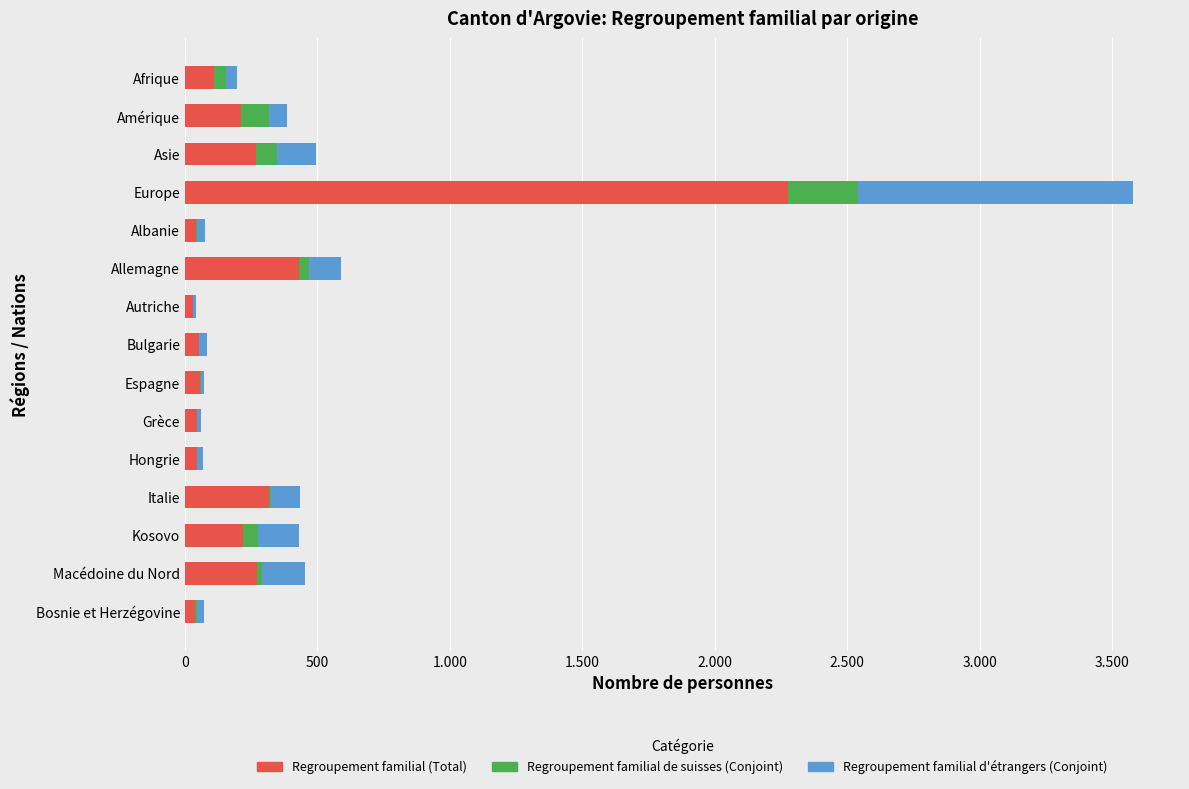

Which series has the largest total across all categories?

Regroupement familial (Total)